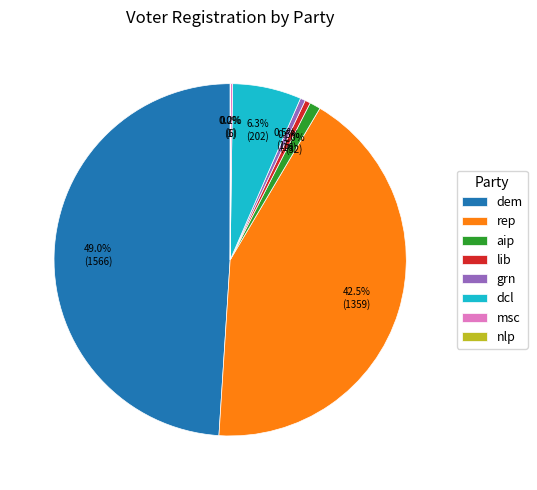

Is there a majority slice in this chart?

No